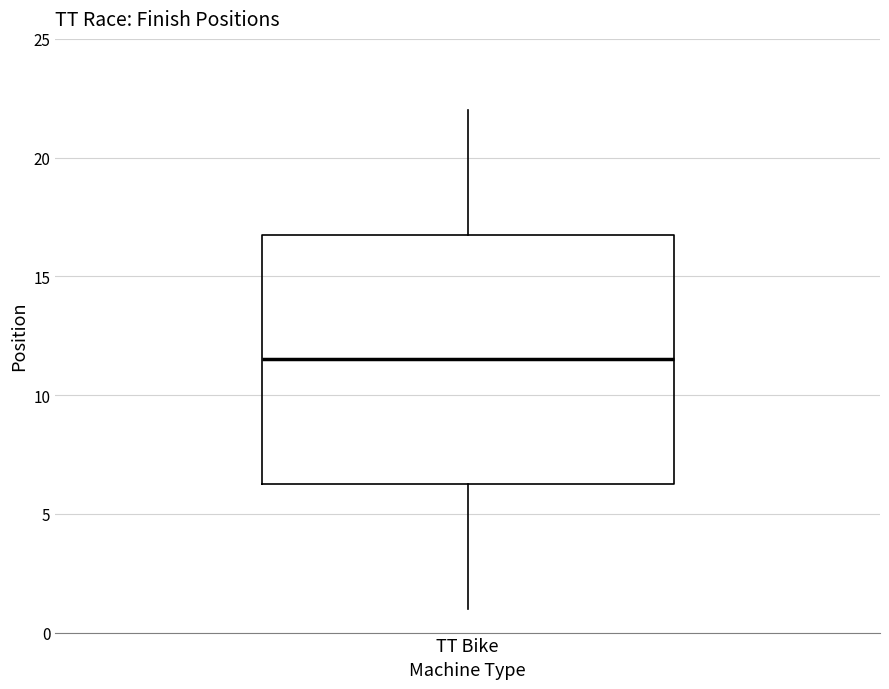

Transcribe this box plot: give where the median line is, the range the box spans, and where the two whiskers end, as read against the y-axis. The values are not printed on the chart, so give them approximately, as read against the axis.

median 11.5, box 6.5 to 17.0, whiskers 1.0 to 22.0